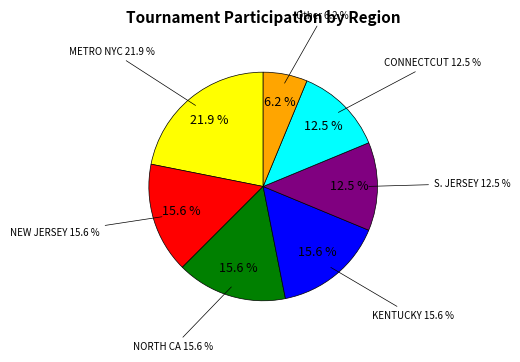

Count the number of slices in the pie.

7